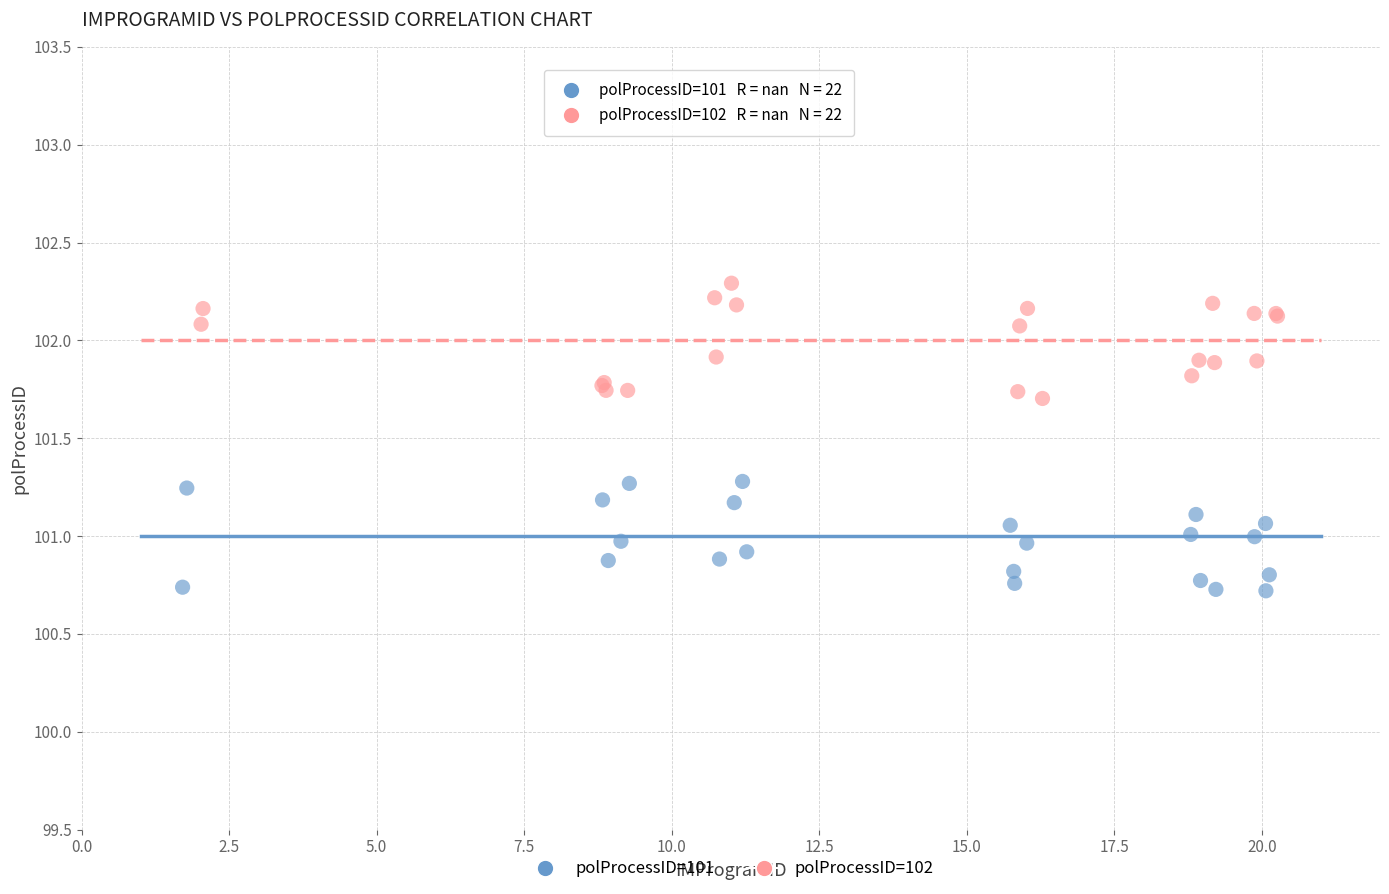

Which series reaches the minimum Y coordinate?

polProcessID=101